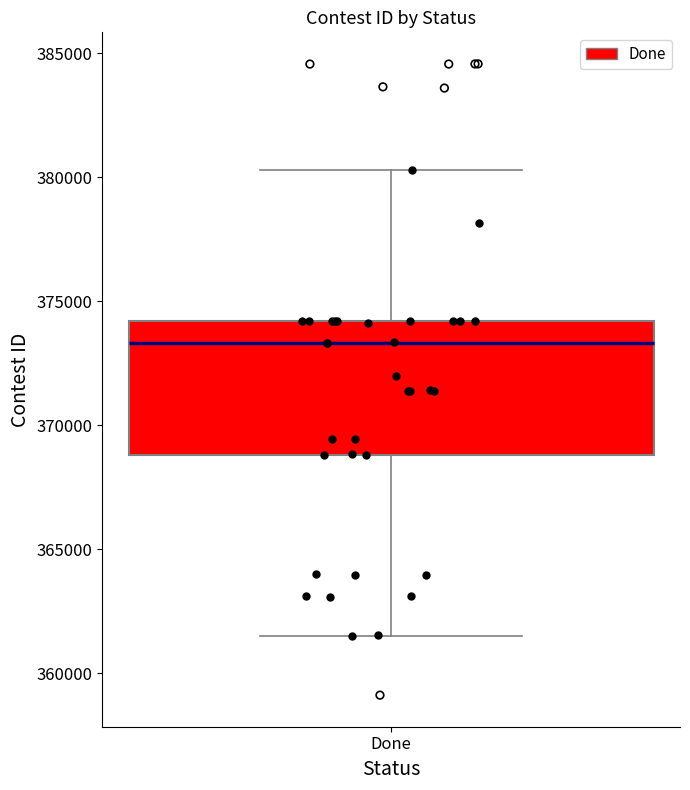

Read this box plot against the y-axis: the position of the median line, the range covered by the box, and the ends of both whiskers. The values are not printed on the chart, so give them approximately, as read against the axis.

median 373500, box 369000 to 374000, whiskers 361500 to 380500